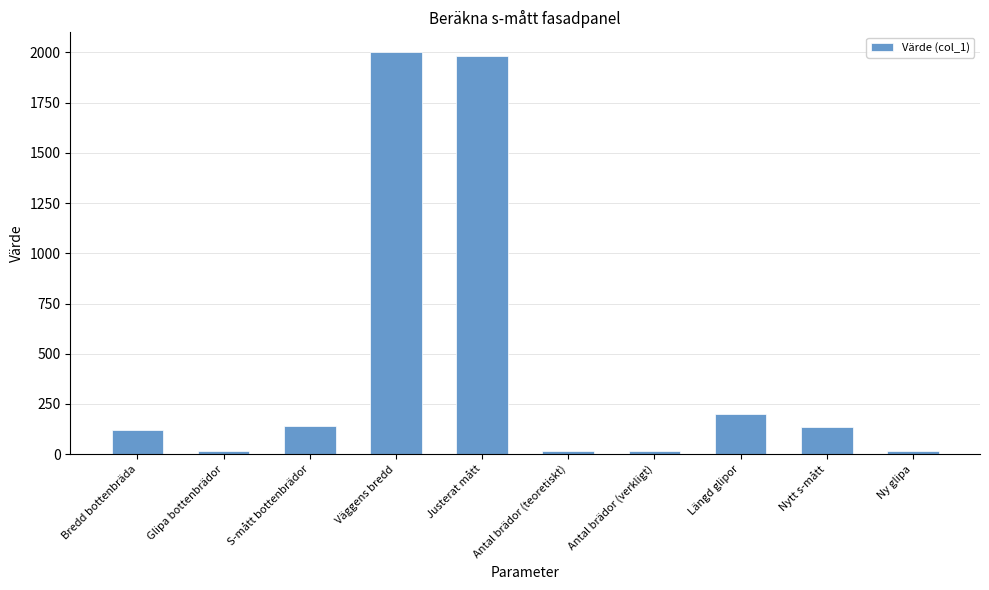

Approximately how many times larger is the value at S-mått bottenbrädor compared to Ny glipa?

9.7